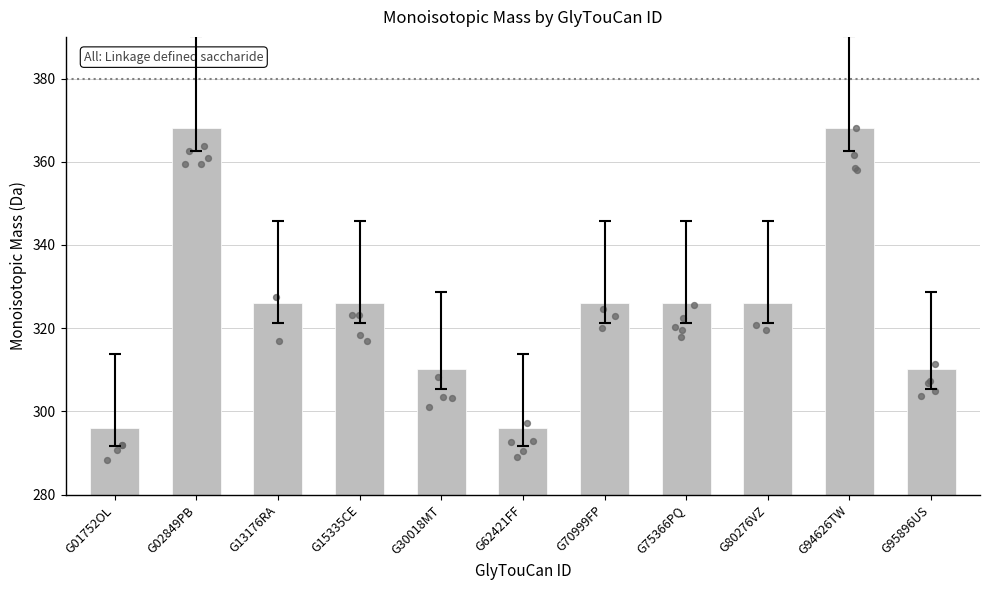

Between G13176RA and G80276VZ, which is larger?

G13176RA